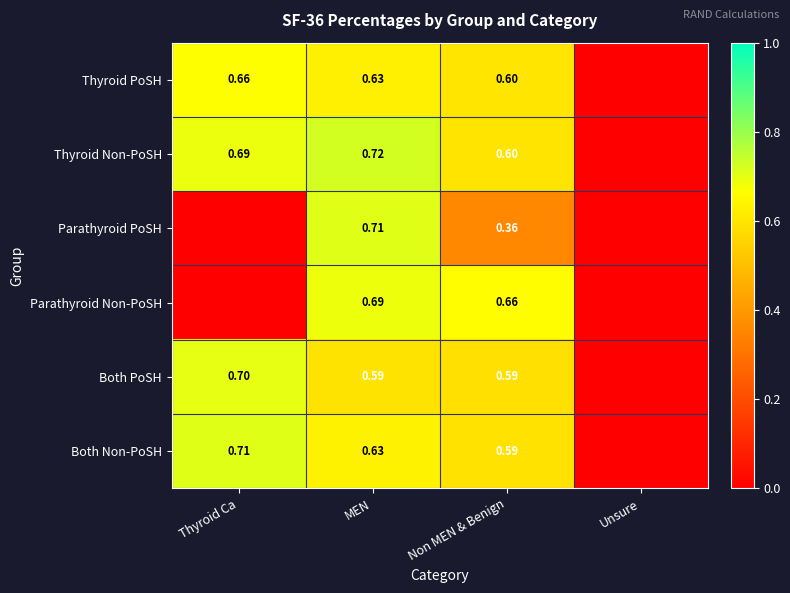

True or false: Thyroid PoSH has a value of 0.4 at Unsure.

False